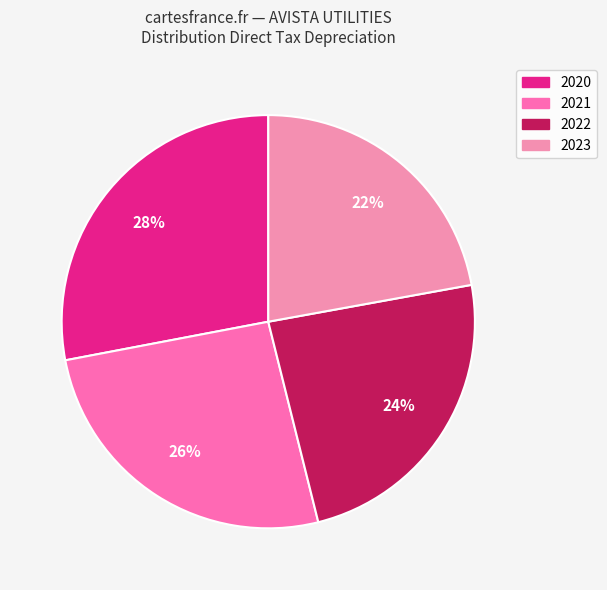

To the nearest percent, what is the difference between the 2022 and 2020 slice percentages?

4%